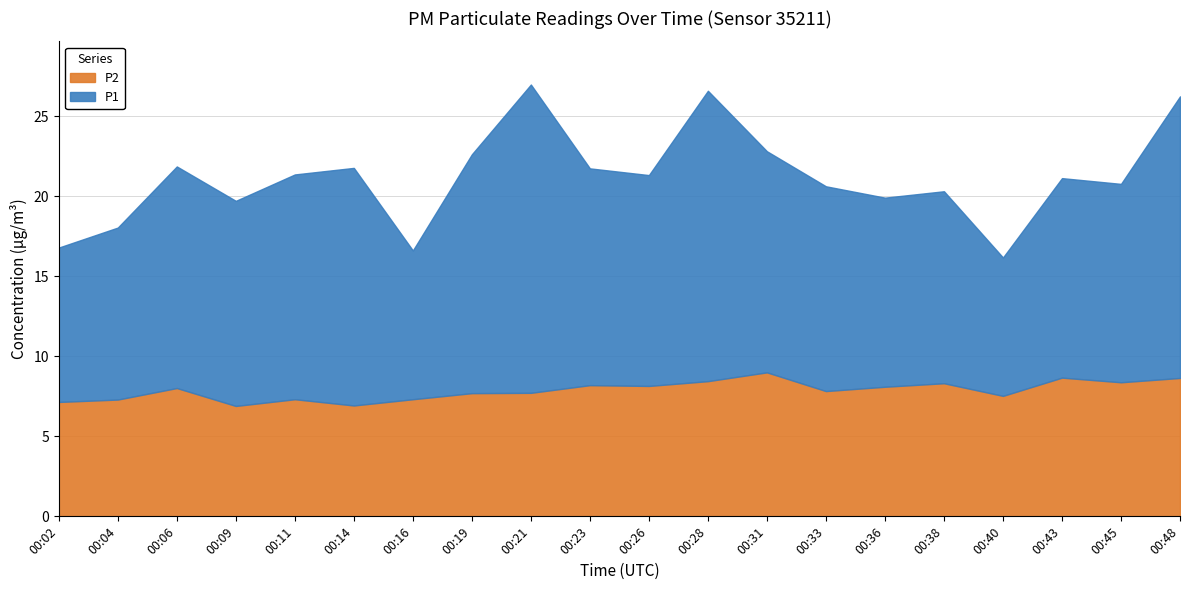

Which has a higher value, 00:31 or 00:38?

00:31